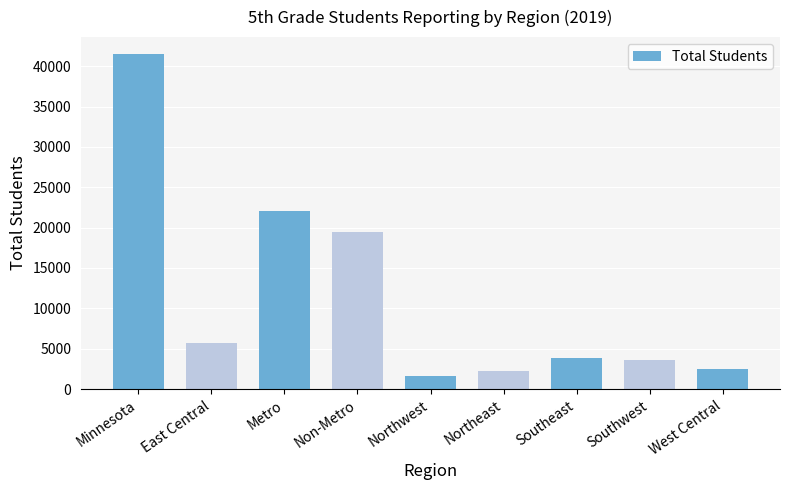

What is the label of the 4th bar from the right?

Northeast